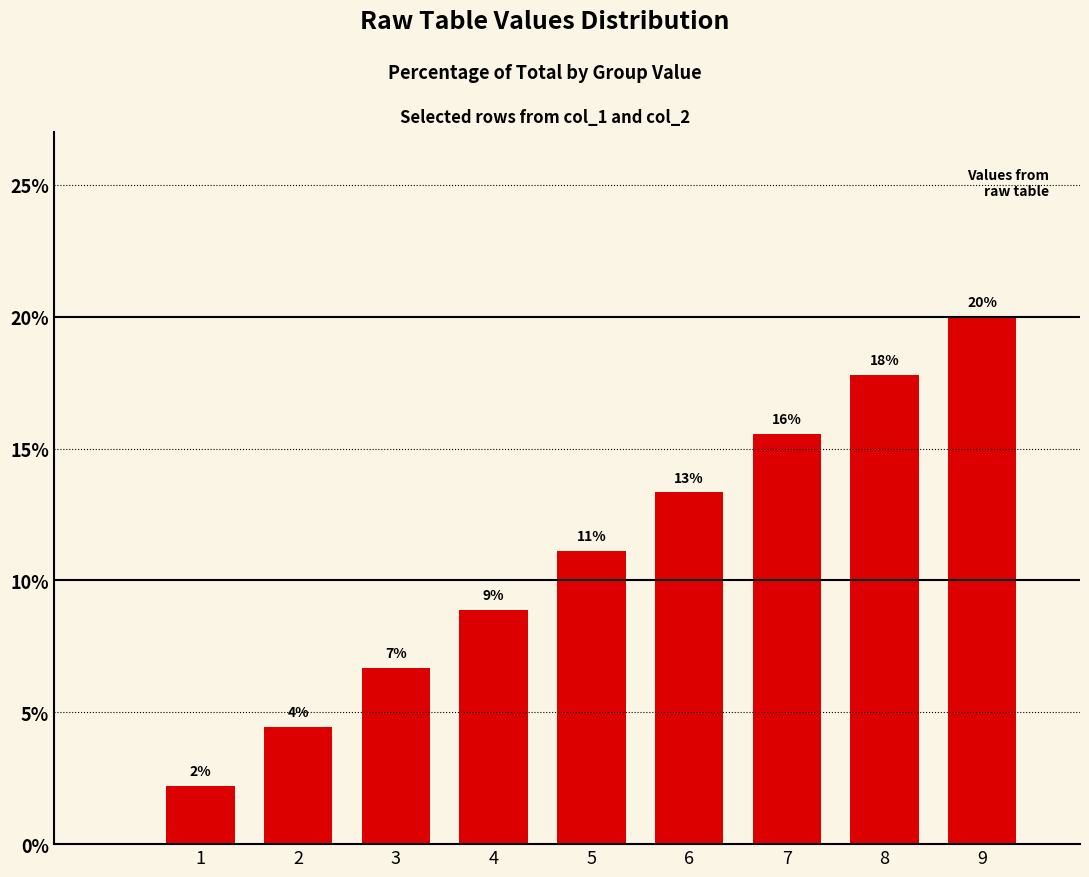

Where is the data nearest to the value 11?

5